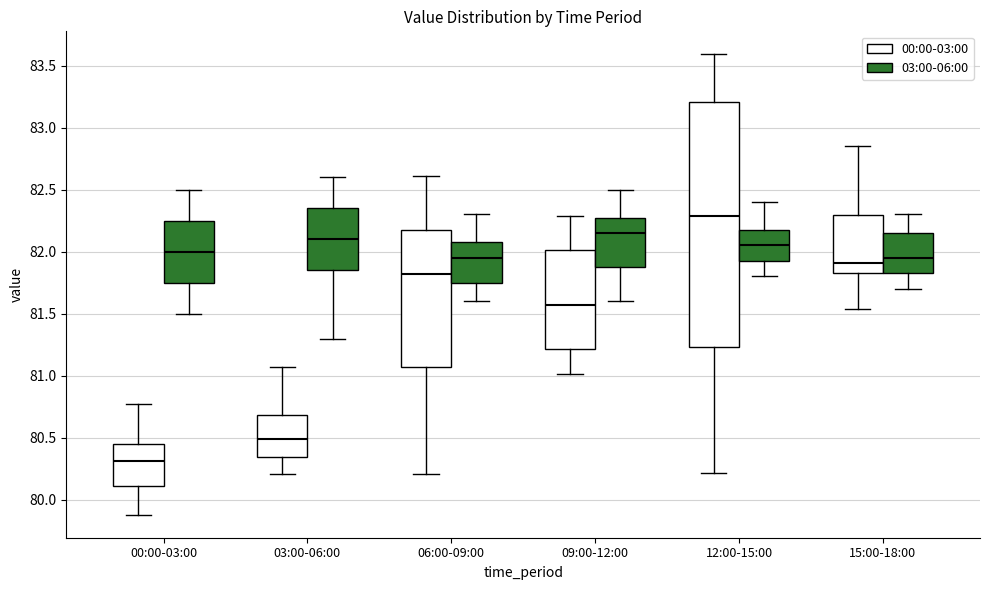

Reading left to right, read every box against the y-axis: the position of its median line, the range the box covers, and the ends of its whiskers. The values are not printed on the chart, so give them approximately, as read against the axis.

00:00-03:00 (00:00-03:00): median 80.30, box 80.10 to 80.45, whiskers 79.90 to 80.75
00:00-03:00 (03:00-06:00): median 82.00, box 81.75 to 82.25, whiskers 81.50 to 82.50
03:00-06:00 (00:00-03:00): median 80.50, box 80.35 to 80.70, whiskers 80.20 to 81.05
03:00-06:00 (03:00-06:00): median 82.10, box 81.85 to 82.35, whiskers 81.30 to 82.60
06:00-09:00 (00:00-03:00): median 81.80, box 81.05 to 82.20, whiskers 80.20 to 82.60
06:00-09:00 (03:00-06:00): median 81.95, box 81.75 to 82.10, whiskers 81.60 to 82.30
09:00-12:00 (00:00-03:00): median 81.55, box 81.20 to 82.00, whiskers 81.00 to 82.30
09:00-12:00 (03:00-06:00): median 82.15, box 81.90 to 82.30, whiskers 81.60 to 82.50
12:00-15:00 (00:00-03:00): median 82.30, box 81.25 to 83.20, whiskers 80.20 to 83.60
12:00-15:00 (03:00-06:00): median 82.05, box 81.95 to 82.20, whiskers 81.80 to 82.40
15:00-18:00 (00:00-03:00): median 81.90, box 81.85 to 82.30, whiskers 81.55 to 82.85
15:00-18:00 (03:00-06:00): median 81.95, box 81.85 to 82.15, whiskers 81.70 to 82.30